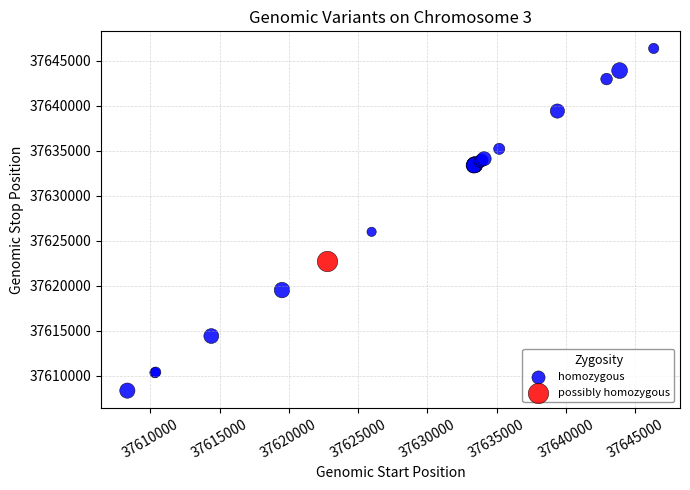

What are all the series names shown in the legend?

possibly homozygous, homozygous